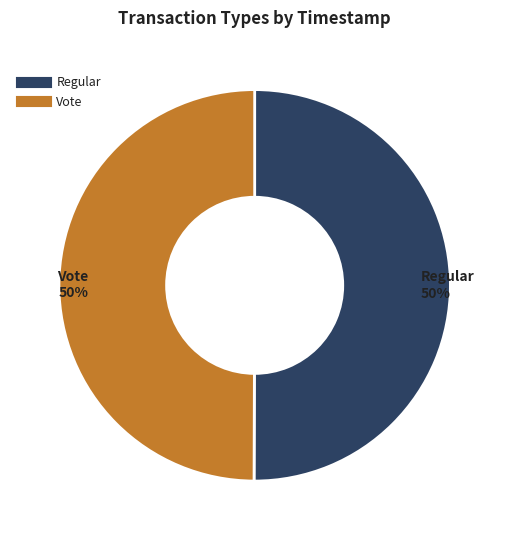

To the nearest percent, what is the average slice percentage?

50%